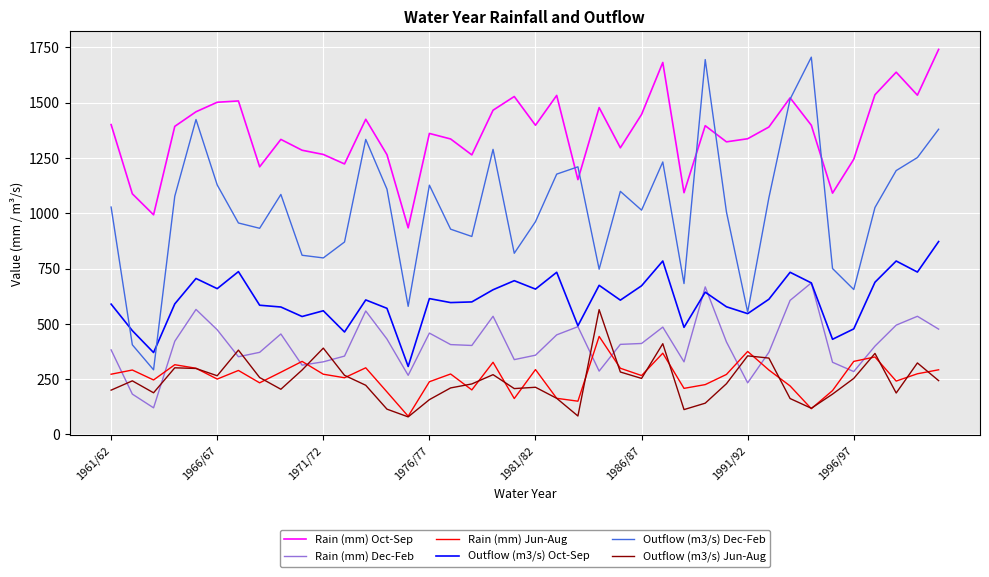

Does the chart have visible grid lines?

Yes